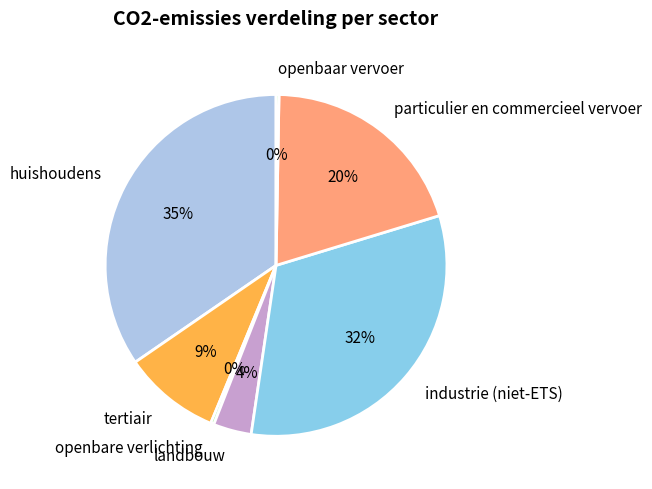

What is the largest slice in the pie chart?

huishoudens